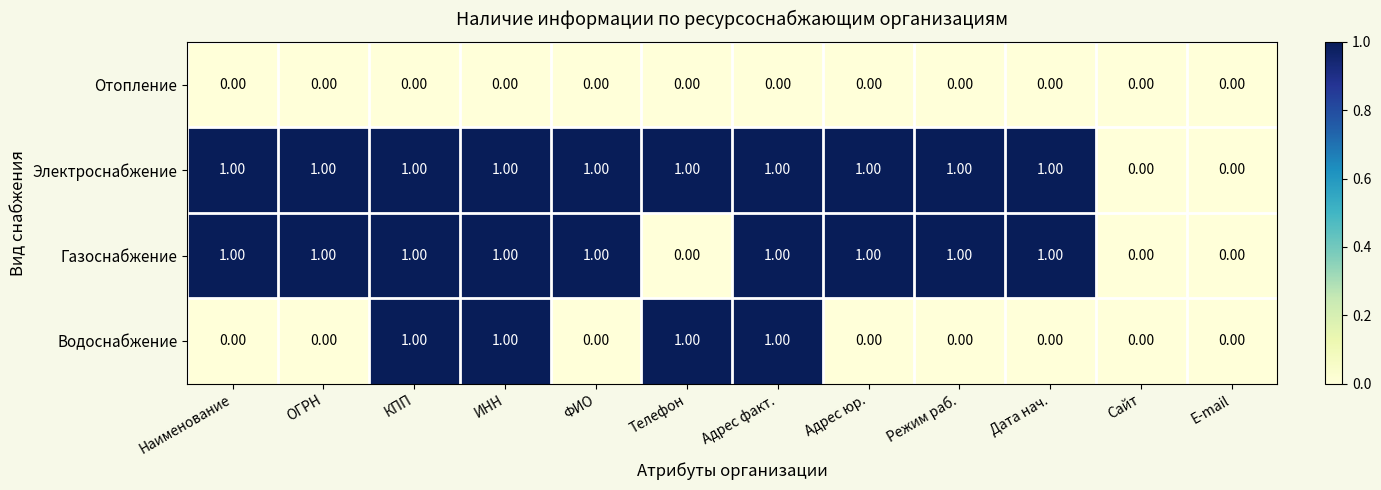

Is the value of Водоснабжение at E-mail greater than the value of Газоснабжение at Адрес юр.?

No